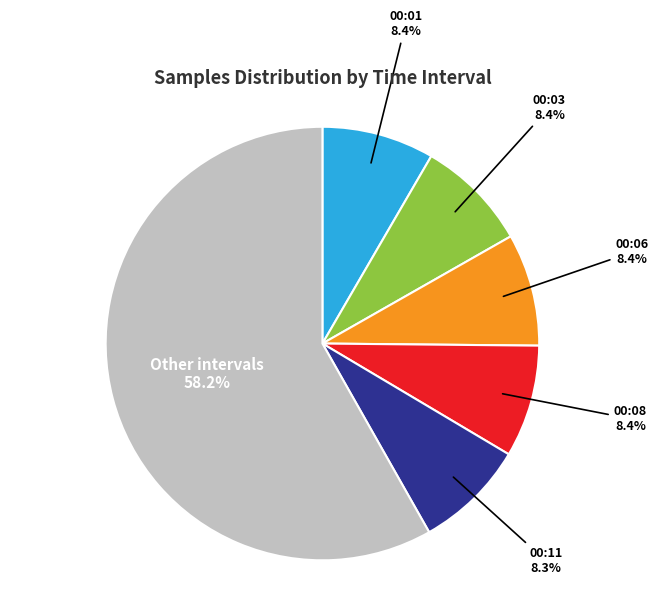

Does any single category account for the majority?

Yes